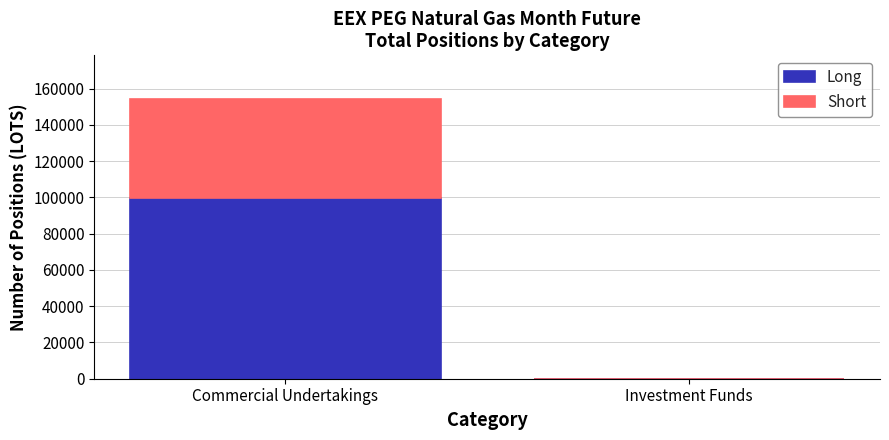

The Long series shows 99630.0 at Commercial Undertakings. True or false?

True